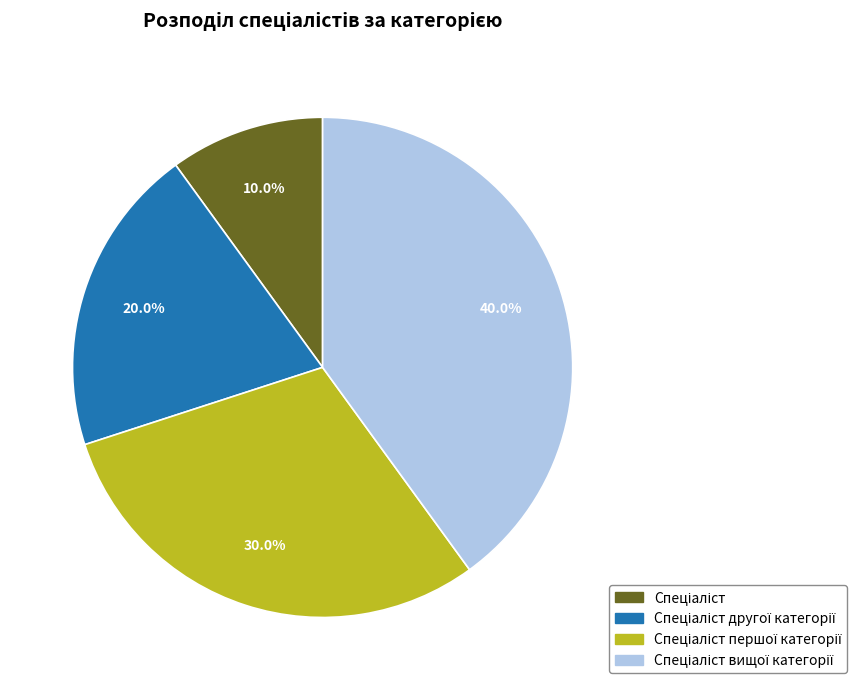

Is there any slice that represents more than half of the pie?

No